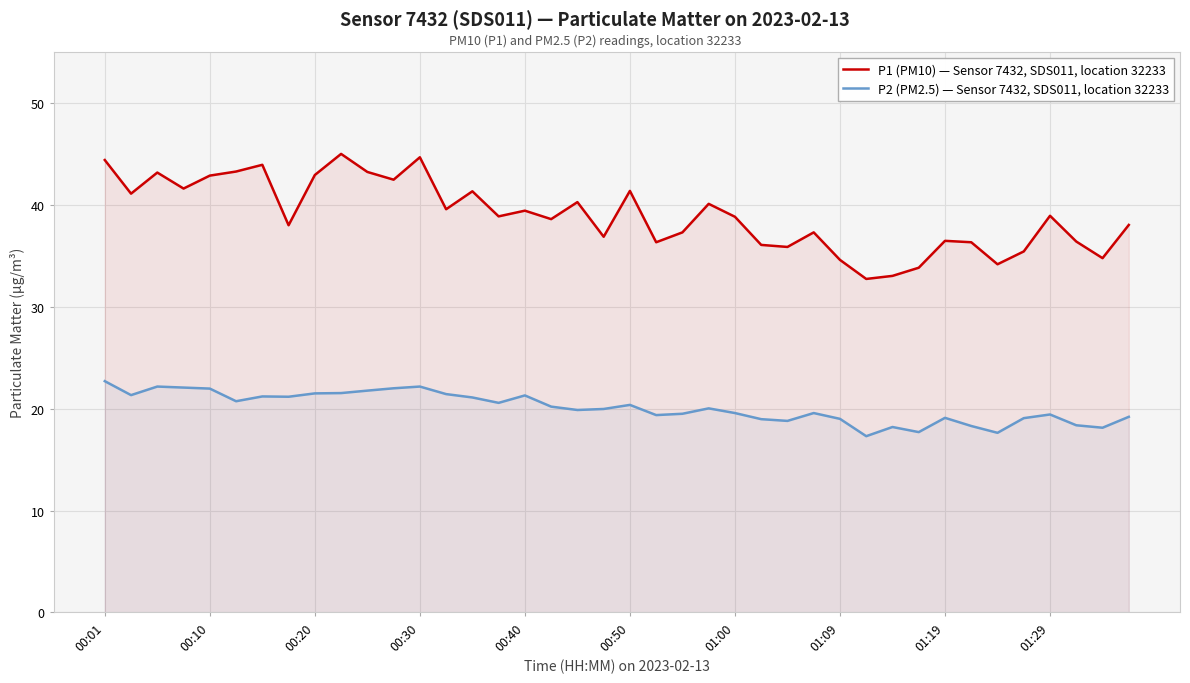

List the series in order of their overall mean, highest first.

P1 (PM10) — Sensor 7432, SDS011, location 32233, P2 (PM2.5) — Sensor 7432, SDS011, location 32233